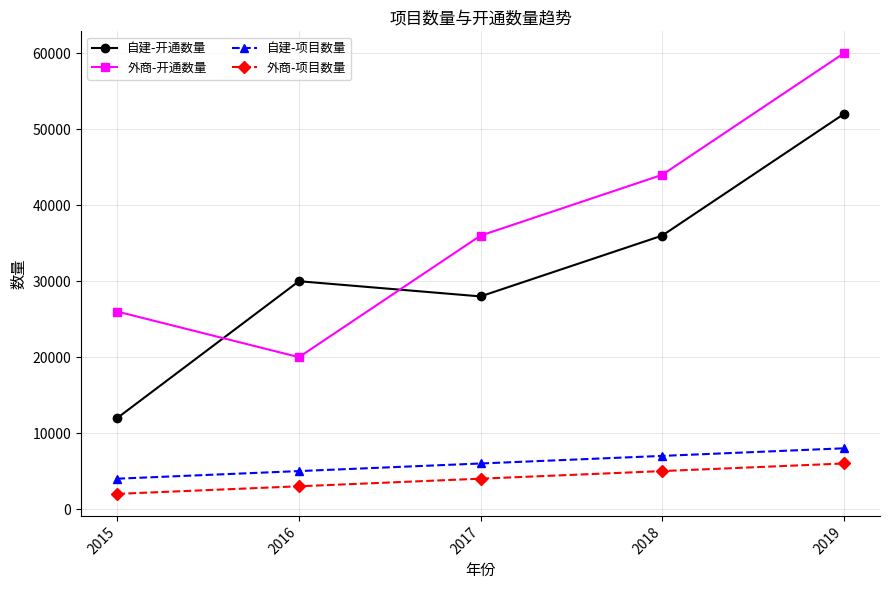

What is the smallest value displayed?

2000